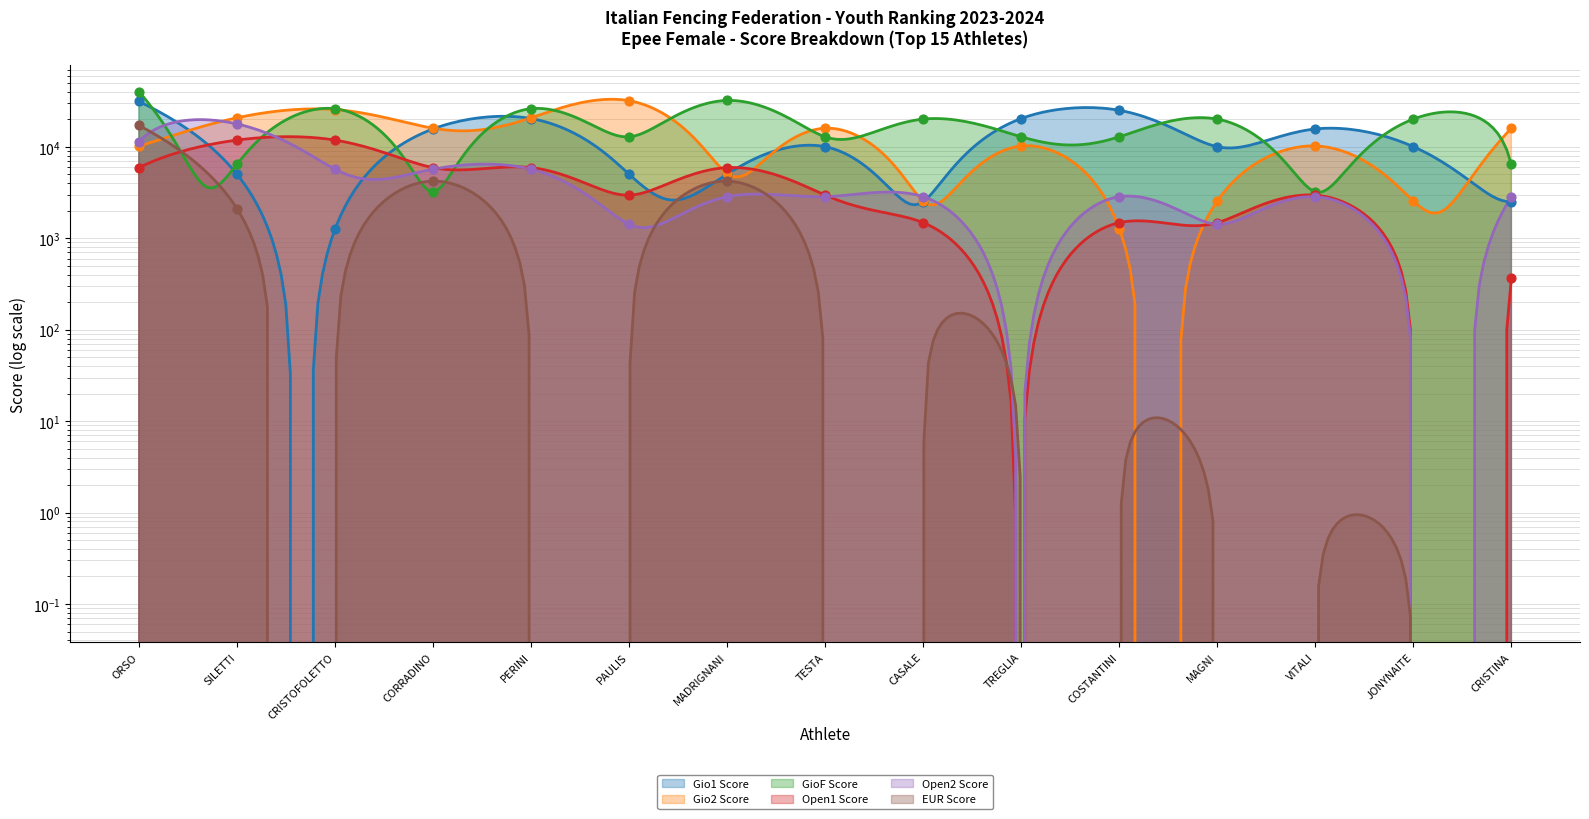

Which series contains the highest Y value?

GioF Score